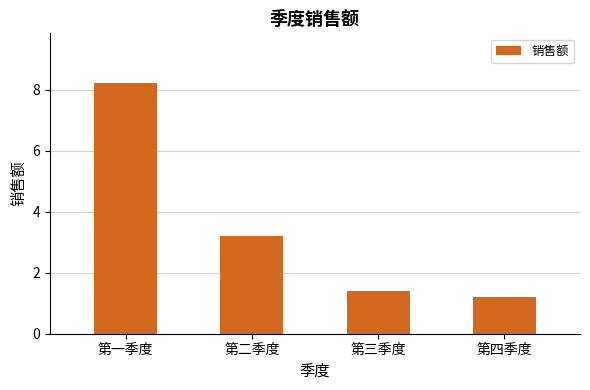

At which label is the value closest to 4?

第二季度